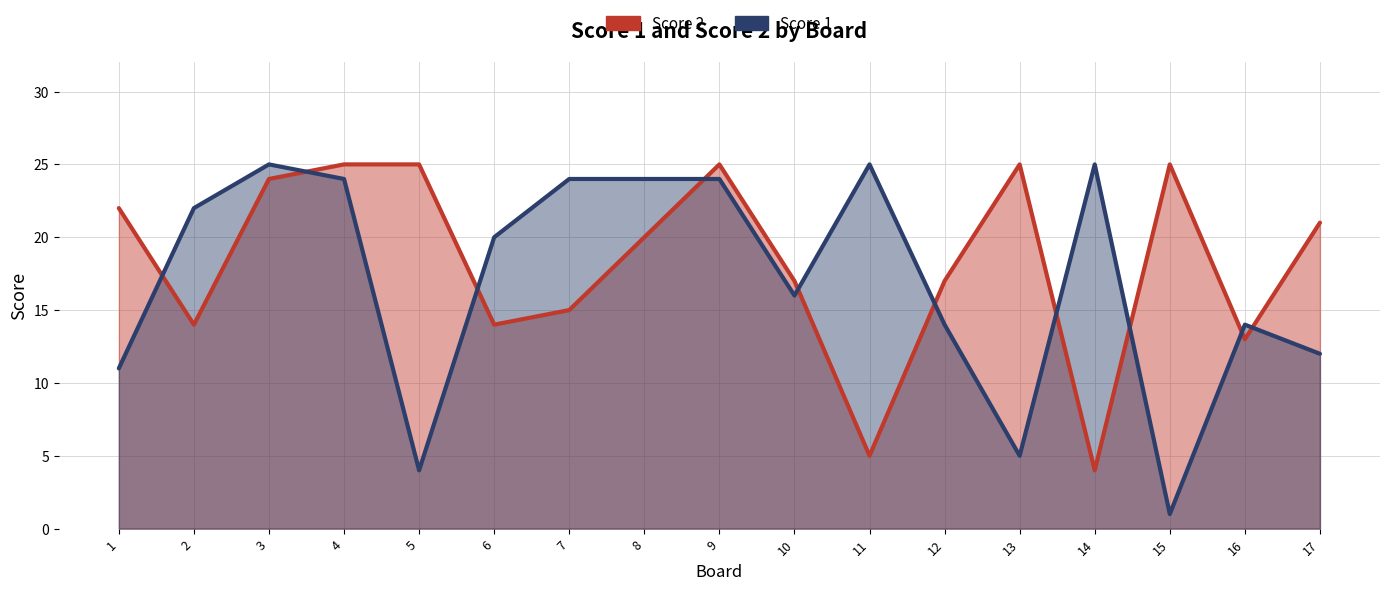

Is it true that Score 2 equals 39 at 15?

False